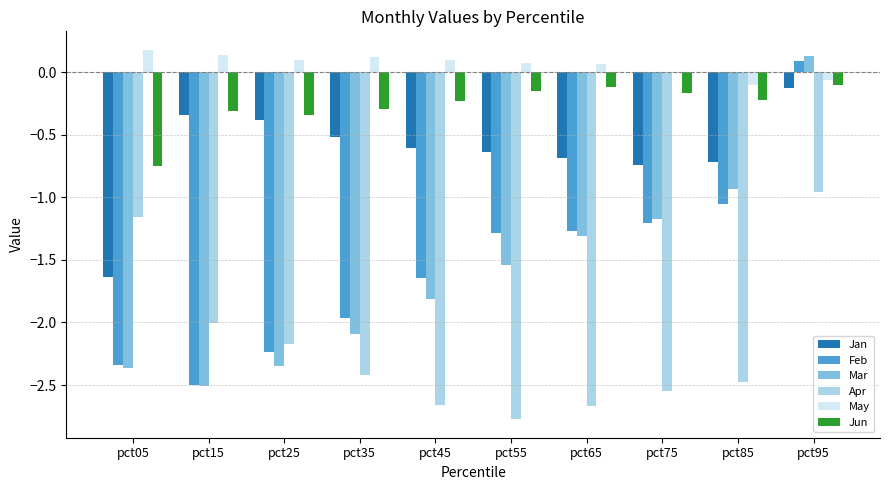

How many values in the Mar series exceed -1?

2